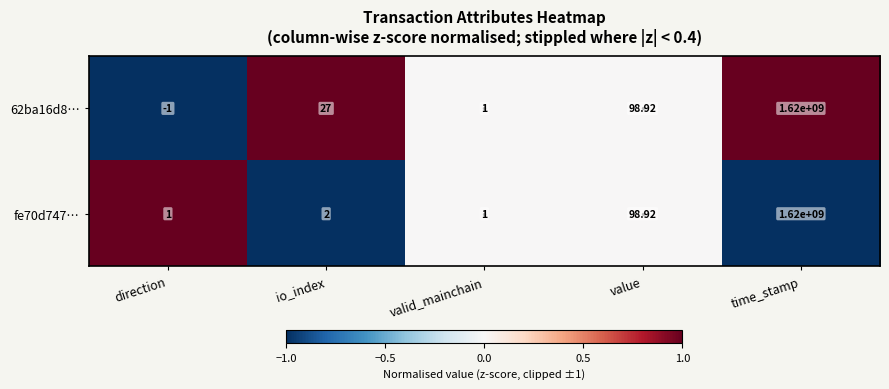

Where is fe70d747… nearest to the value 810000000?

value